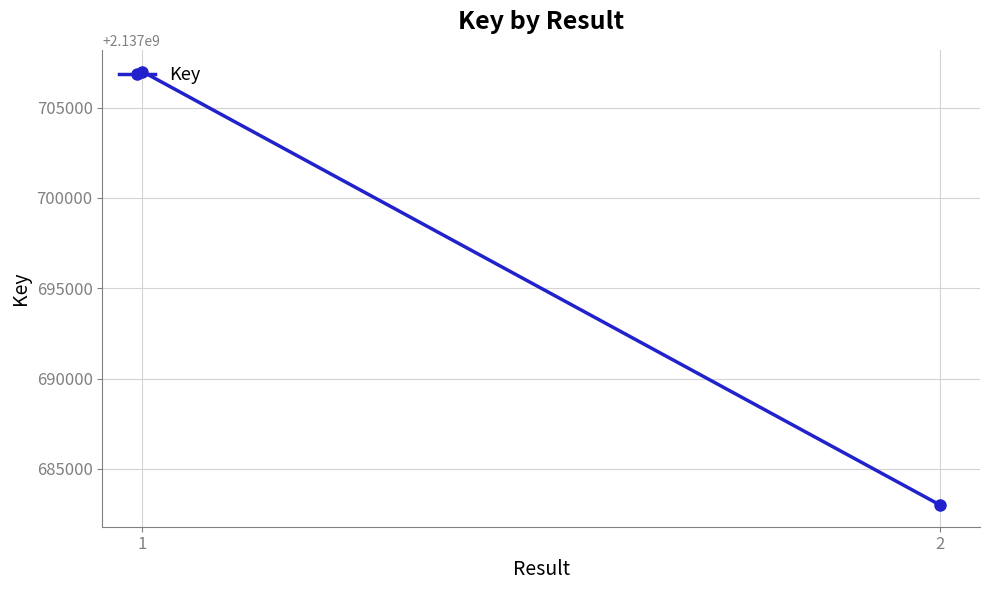

Approximately how many times larger is the value at 1 compared to 2?

1.0